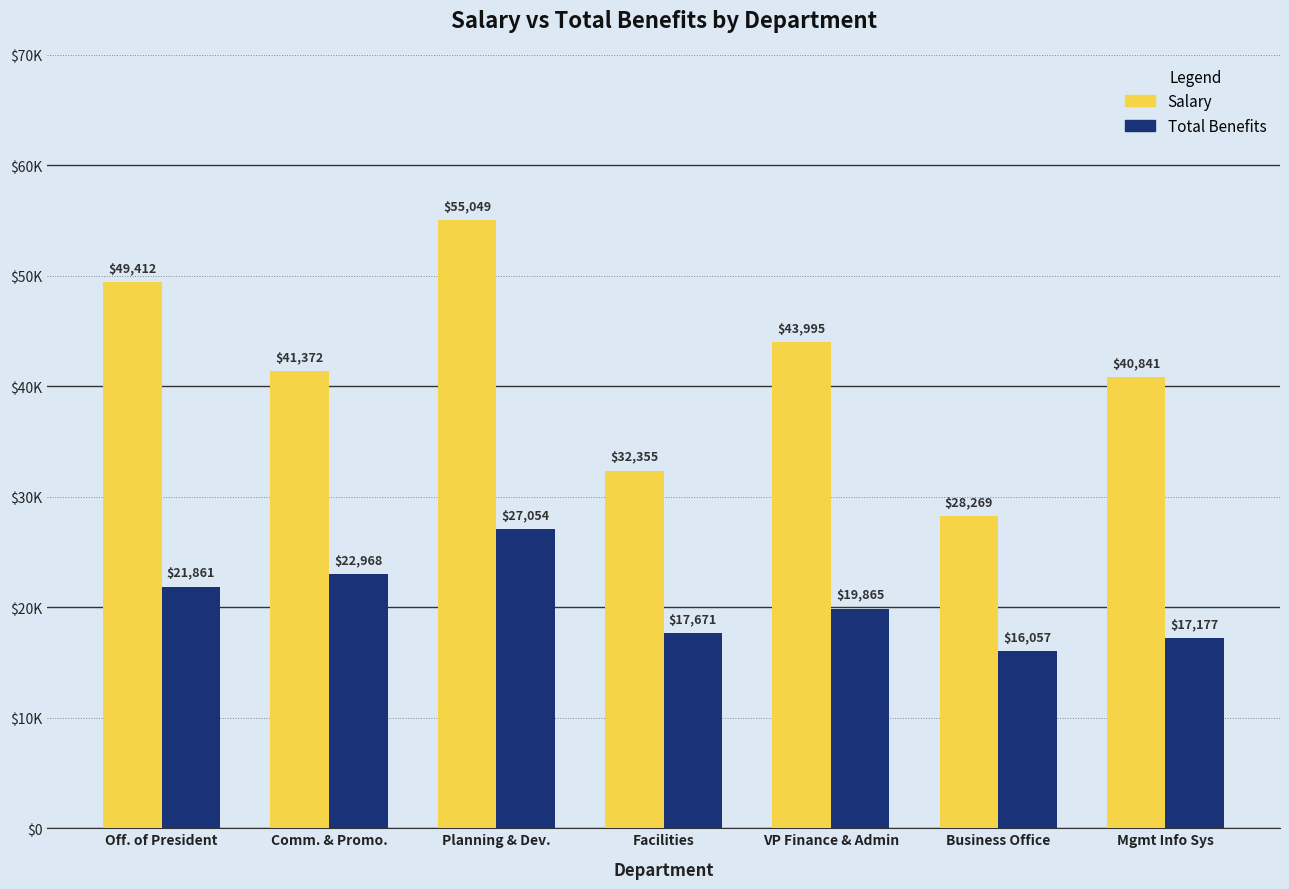

True or false: Salary has a value of 49412 at Off. of President.

True